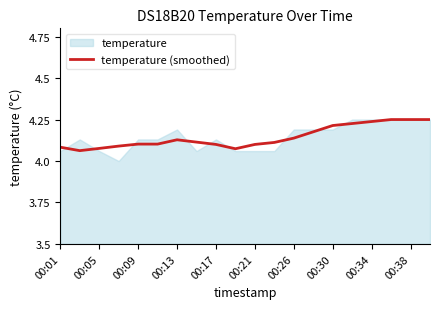

What is the average value?

4.1